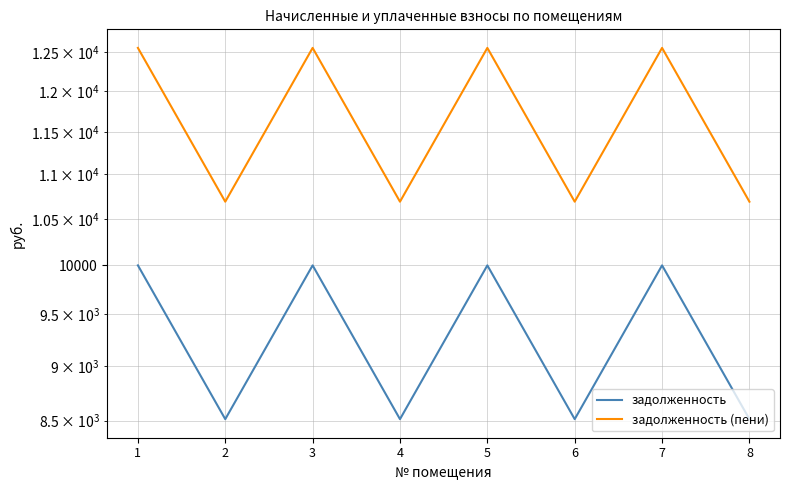

Reading right to left, list all the values displayed in this chart.

задолженность: 8512.9	10000.0	8512.9	10000.0	8512.9	10000.0	8512.9	10000.0
задолженность (пени): 10689.4	12556.6	10689.4	12556.6	10689.4	12556.6	10689.4	12556.6